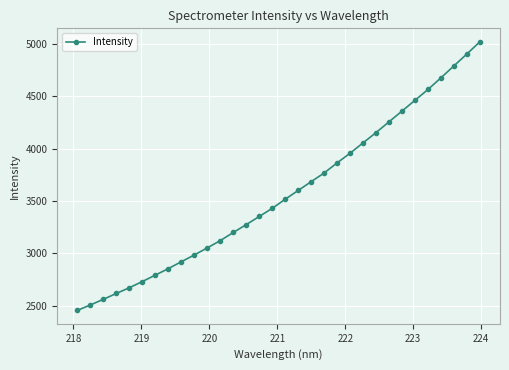

What is the minimum value shown in the chart?

2454.9